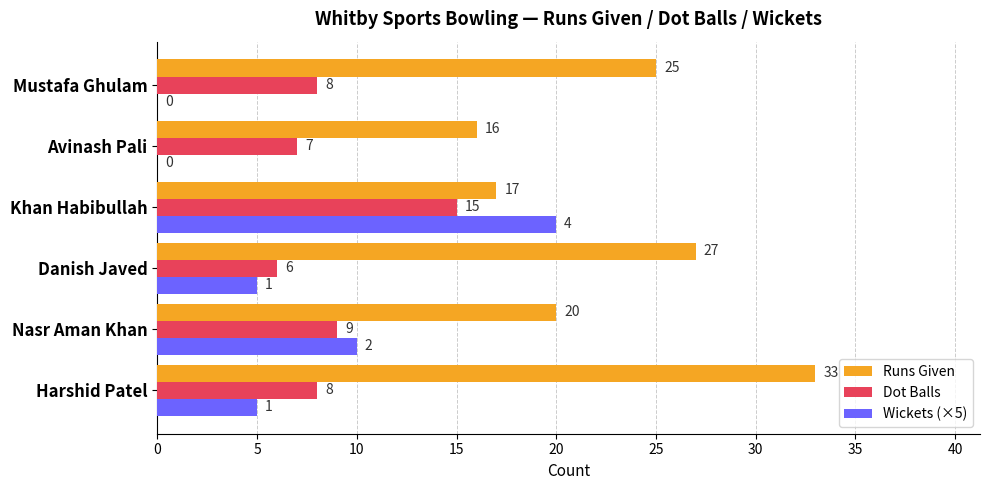

Which series changed the most between Harshid Patel and Khan Habibullah?

Runs Given